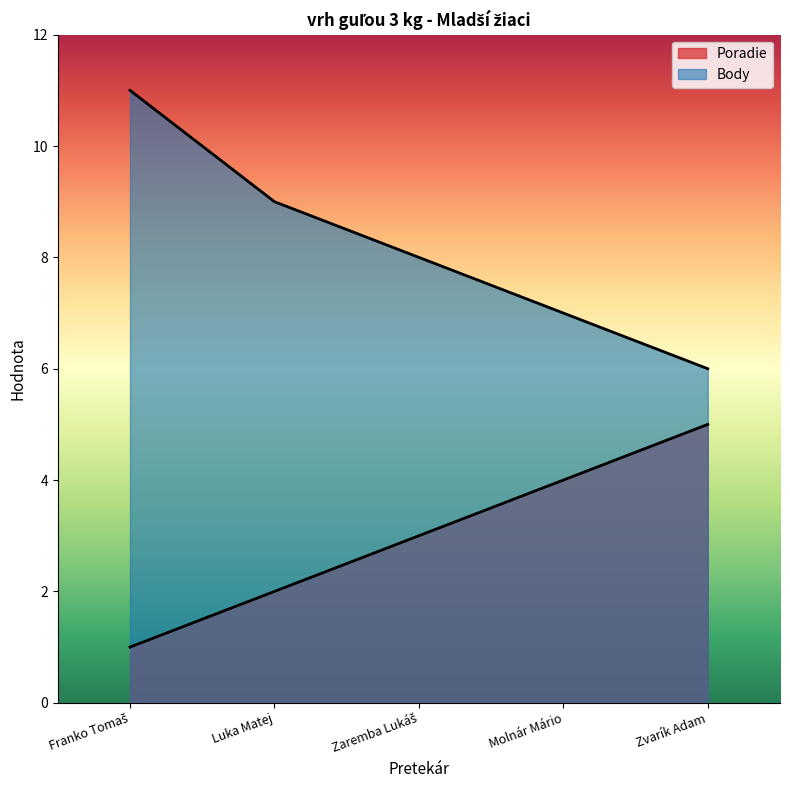

Reading right to left, transcribe all the data shown in this chart.

Poradie: 5	4	3	2	1
Body: 6	7	8	9	11